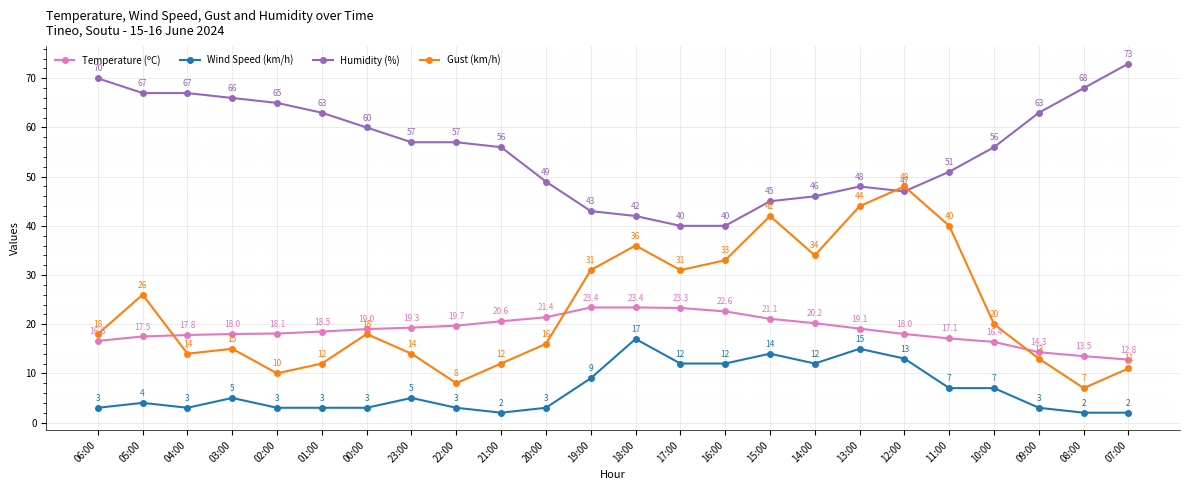

Which series changed the most between 23:00 and 12:00?

Gust (km/h)